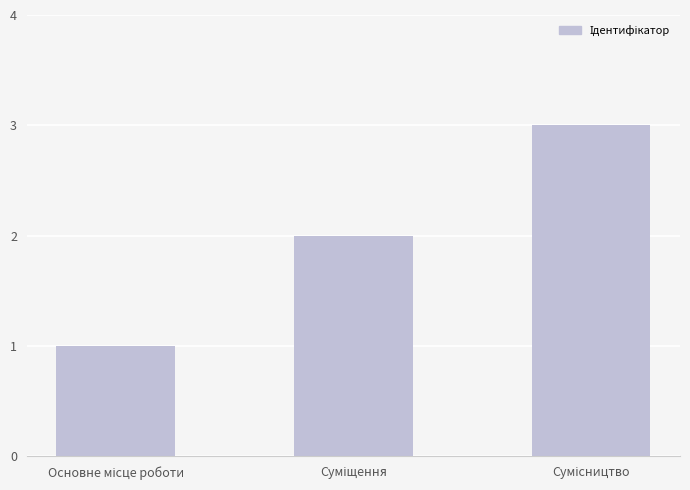

What is the greatest value displayed?

3